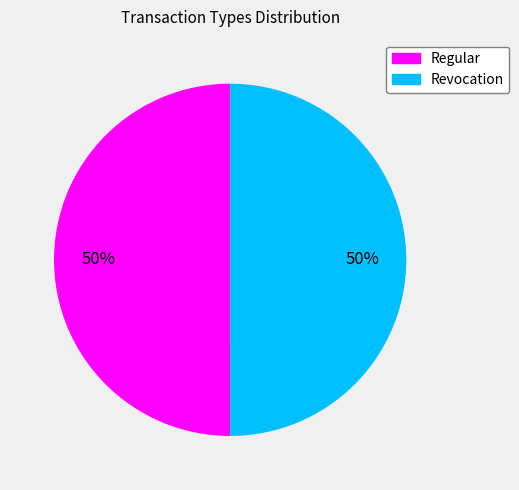

What percentage is the Regular slice, to the nearest percent?

50%